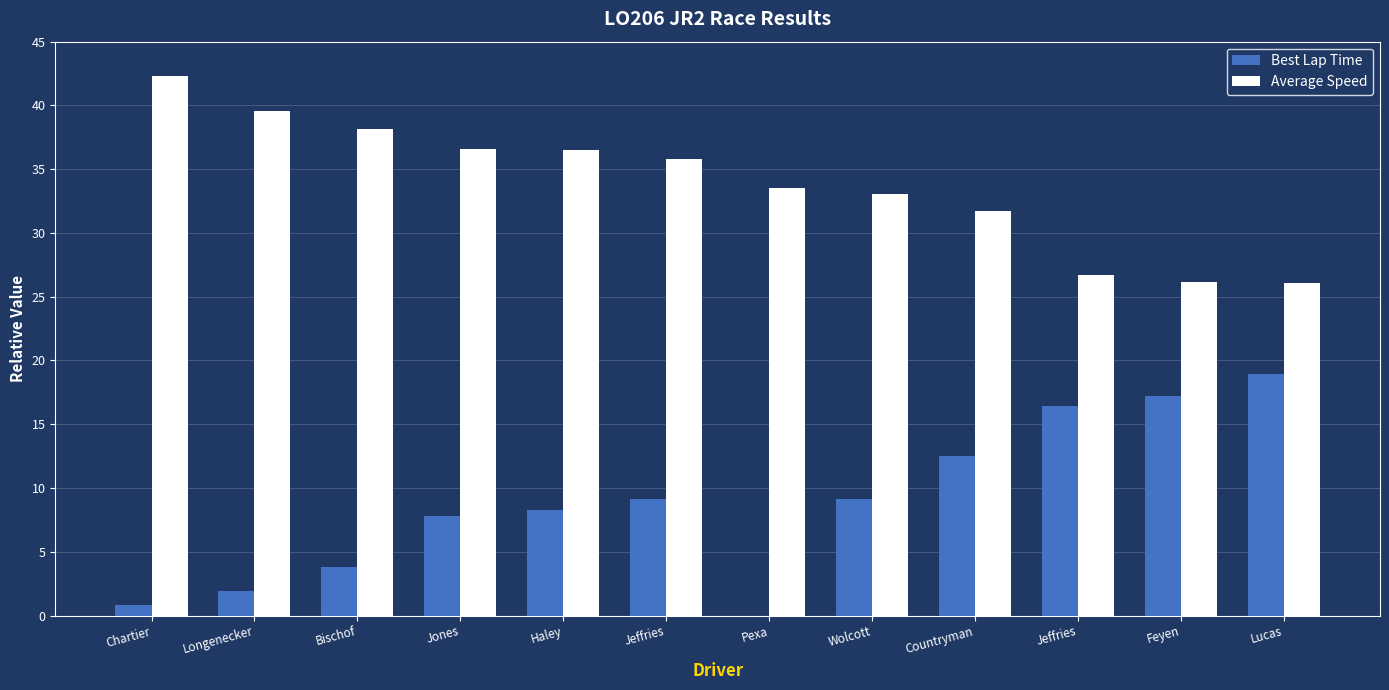

Reading left to right, what are all the values shown in this chart?

Best Lap Time: Chartier=0.8	Longenecker=1.9	Bischof=3.8	Jones=7.8	Haley=8.3	Jeffries=9.1	Pexa=0.0	Wolcott=9.2	Countryman=12.5	Jeffries=16.4	Feyen=17.2	Lucas=18.9
Average Speed: Chartier=42.3	Longenecker=39.6	Bischof=38.1	Jones=36.6	Haley=36.5	Jeffries=35.8	Pexa=33.5	Wolcott=33.1	Countryman=31.7	Jeffries=26.7	Feyen=26.2	Lucas=26.1